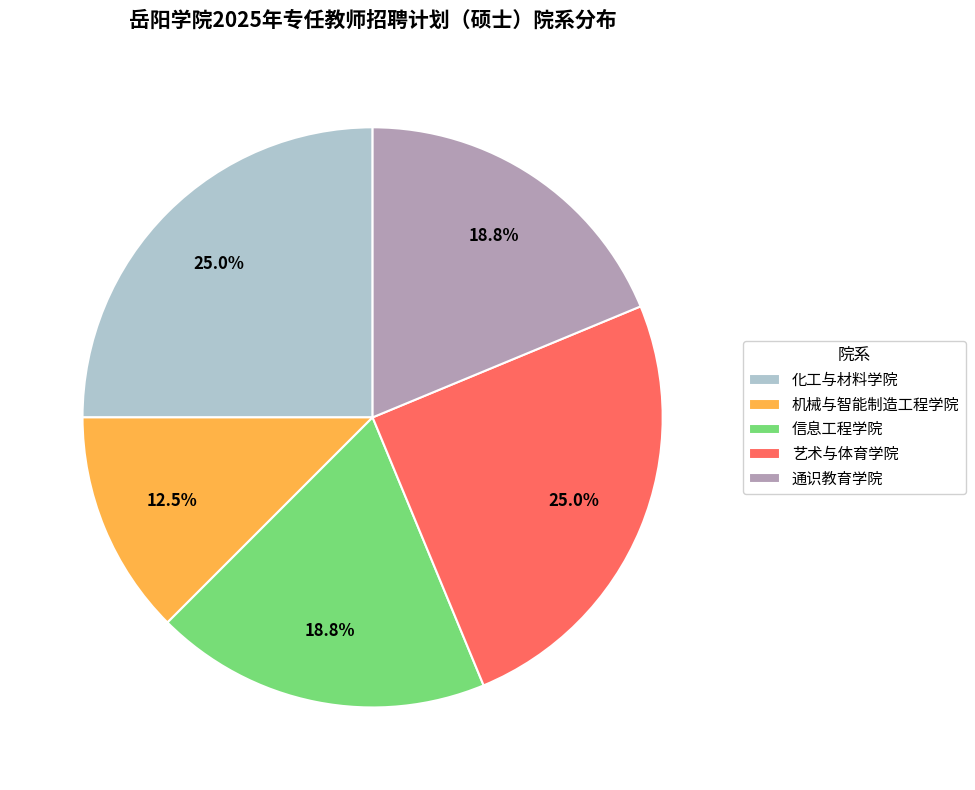

Combined, do 化工与材料学院 and 信息工程学院 account for over 50%?

No